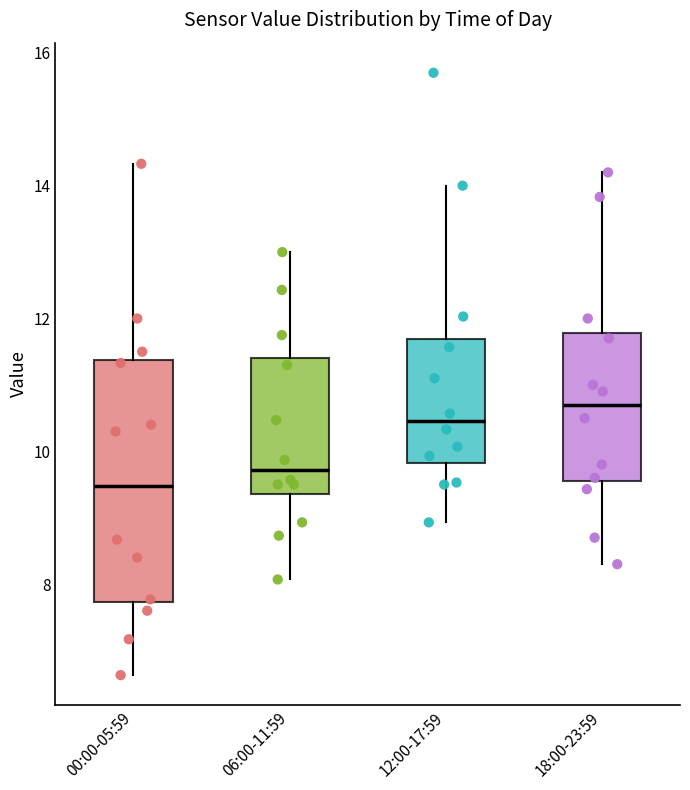

Reading left to right, read every box against the y-axis: the position of its median line, the range the box covers, and the ends of its whiskers. The values are not printed on the chart, so give them approximately, as read against the axis.

00:00-05:59: median 9.4, box 7.8 to 11.4, whiskers 6.6 to 14.4
06:00-11:59: median 9.8, box 9.4 to 11.4, whiskers 8.0 to 13.0
12:00-17:59: median 10.4, box 9.8 to 11.6, whiskers 9.0 to 14.0
18:00-23:59: median 10.8, box 9.6 to 11.8, whiskers 8.4 to 14.2